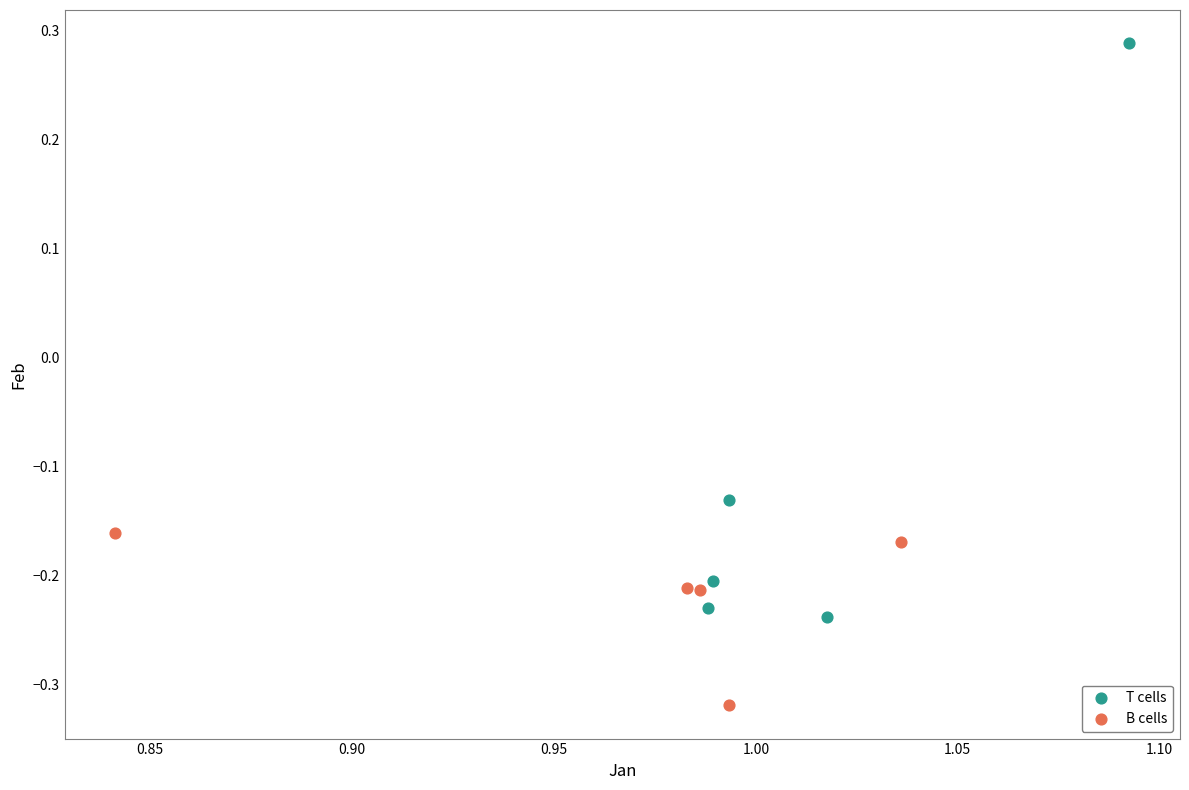

Which series reaches the minimum Y coordinate?

B cells